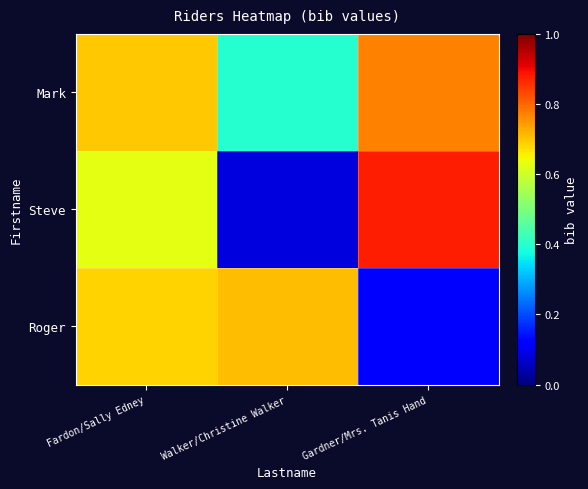

Which series has the widest spread of values?

Steve